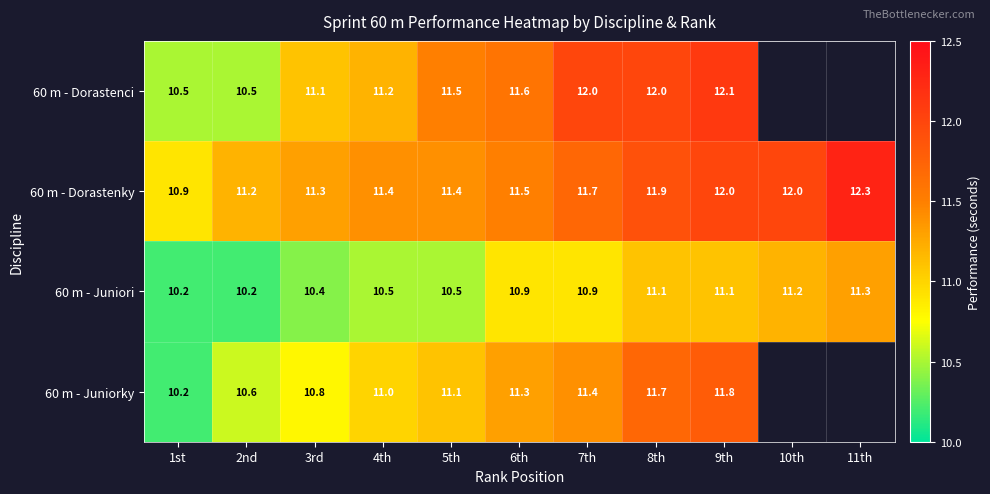

What is the approximate value of 60 m - Juniori at 1st?

10.2